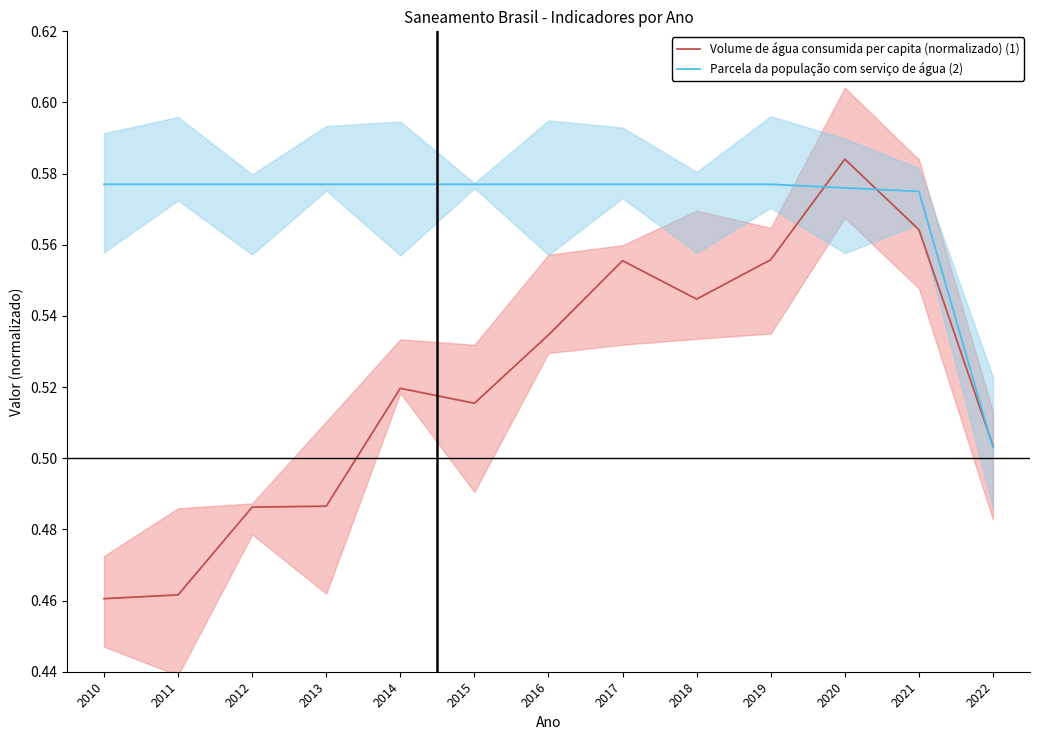

Which series changed the most between 2019 and 2022?

Parcela da população com serviço de água (2)